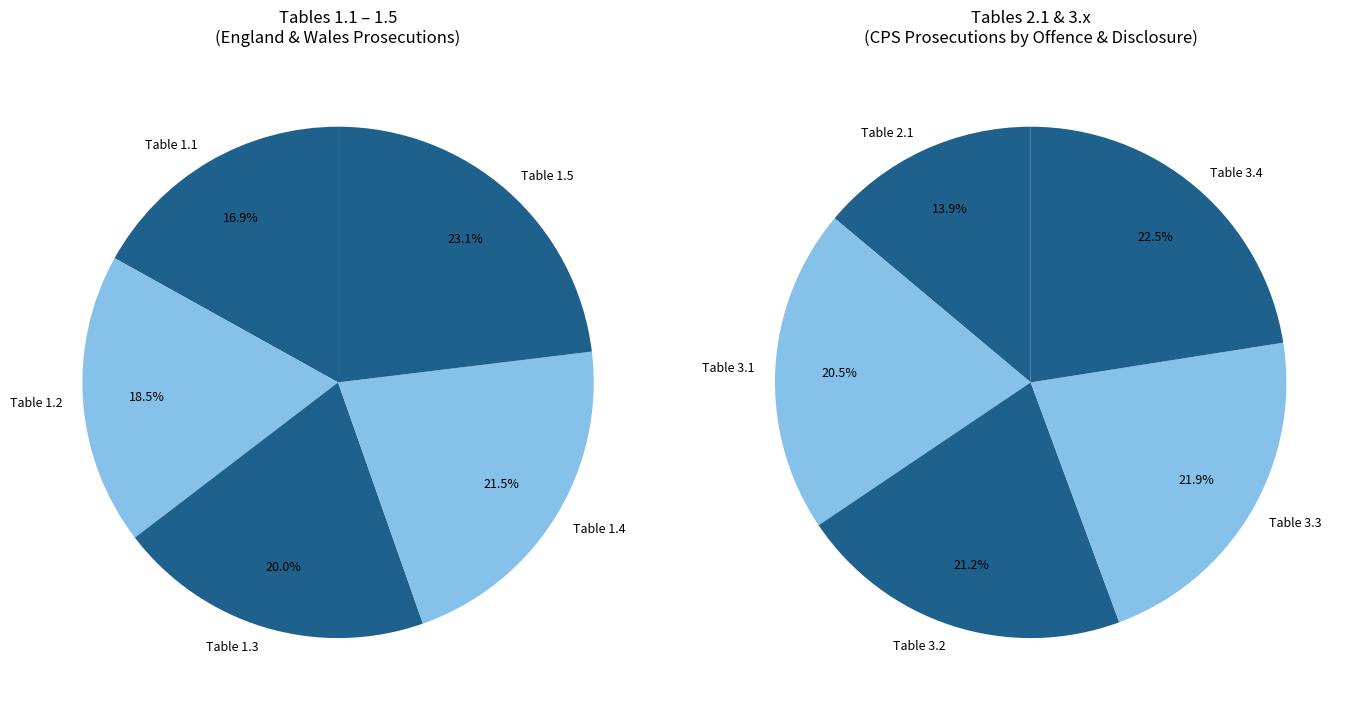

Count the number of slices in the pie.

10